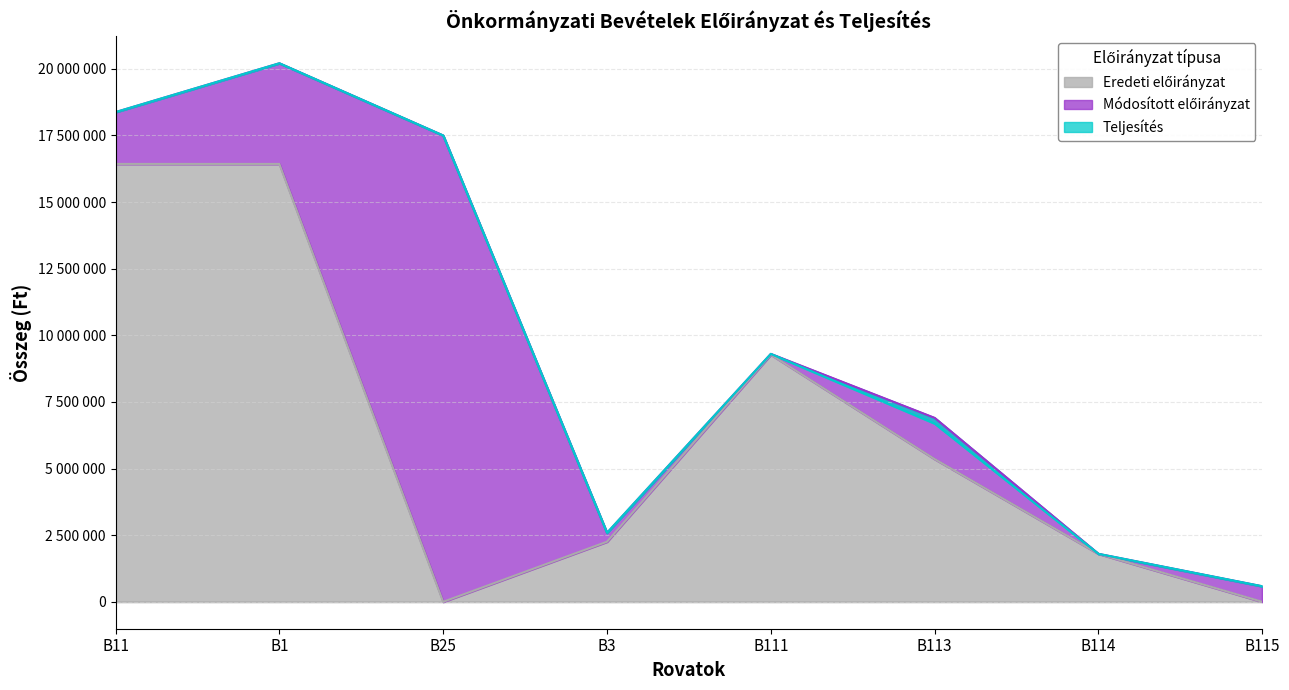

List the labels in order of teljesites_osszesen value, largest first.

B1, B11, B25, B111, B113, B3, B114, B115